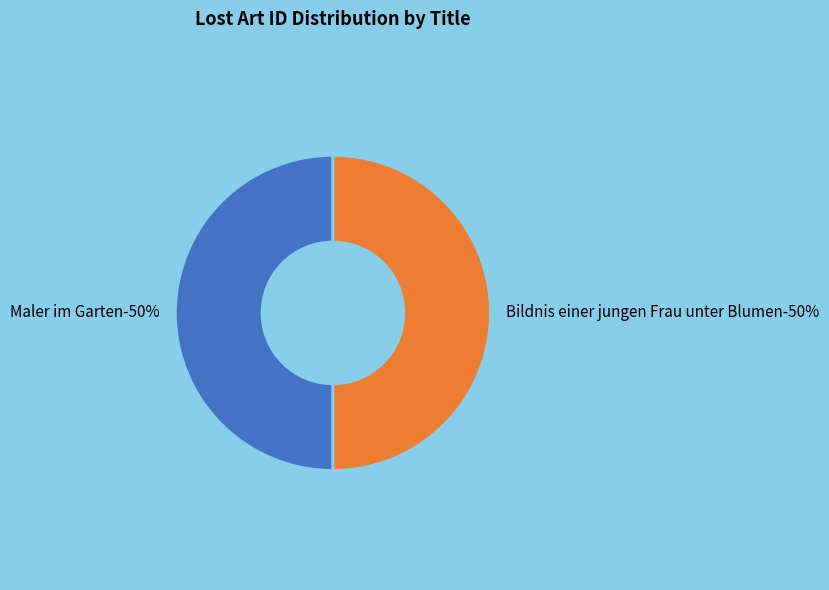

What is the smallest slice in the pie chart?

Maler im Garten